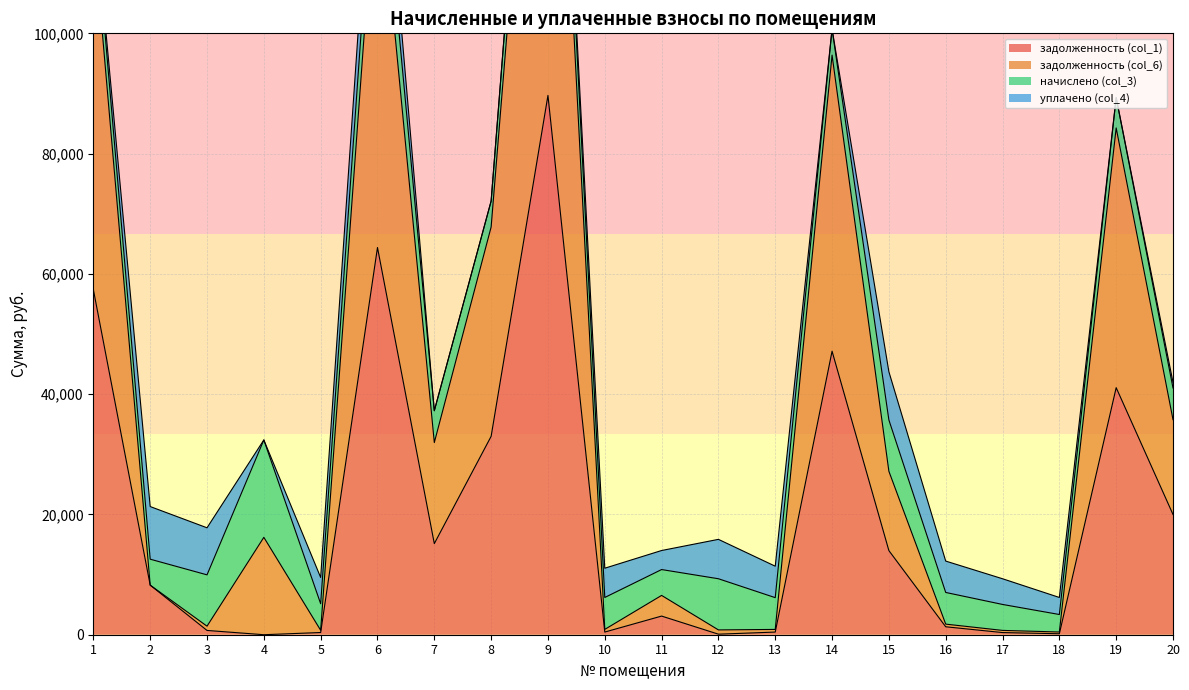

What is the average value of the задолженность (col_1) series?

19852.0